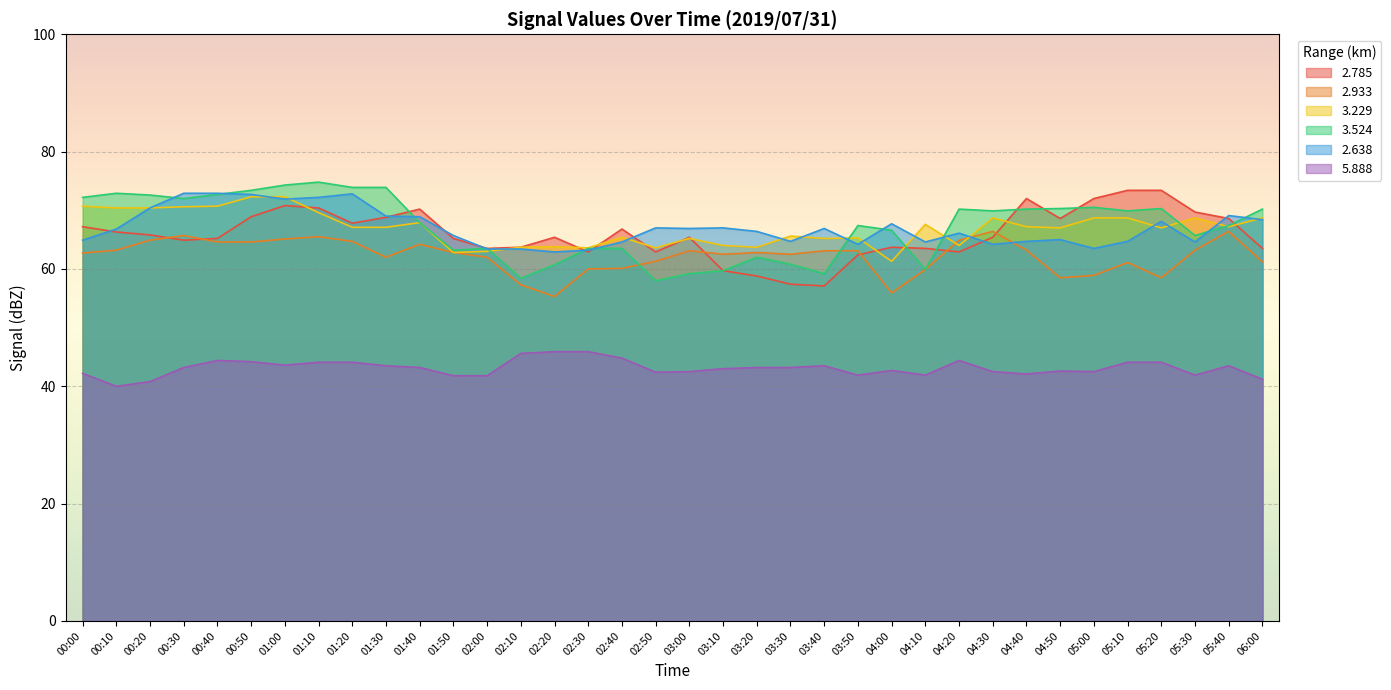

How many data points in   3.524 are above 69?

18